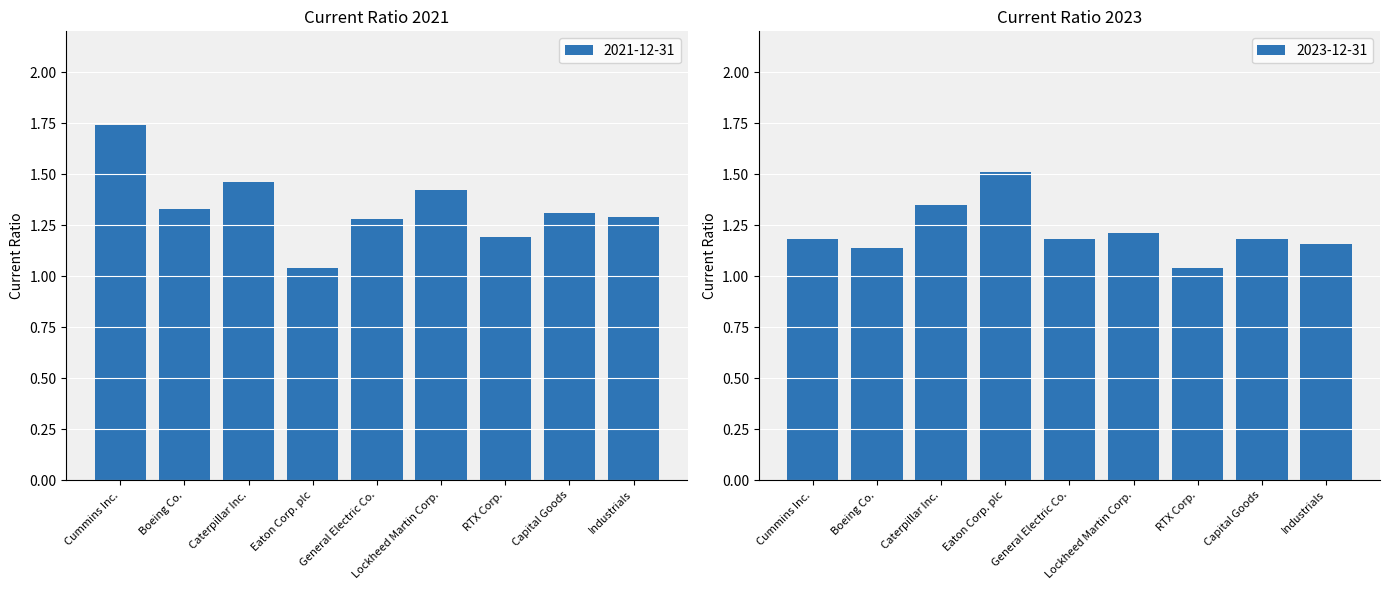

What is the difference between the 2021-12-31 values at General Electric Co. and Cummins Inc.?

0.5